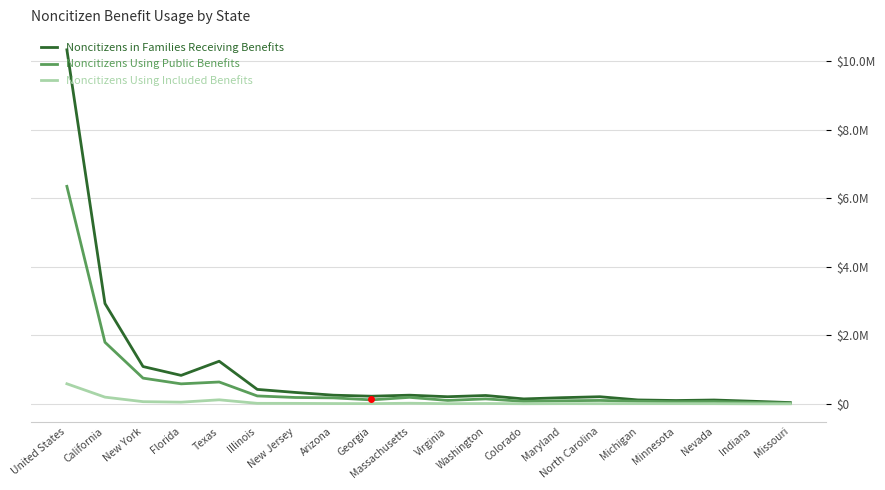

What are all the series names shown in the legend?

Noncitizens in Families Receiving Benefits, Noncitizens Using Public Benefits, Noncitizens Using Included Benefits